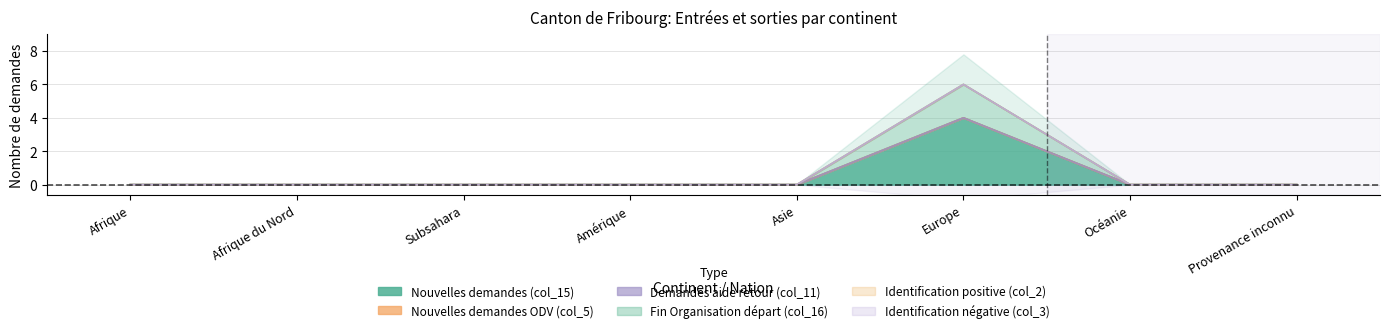

What position from the left is Océanie?

7